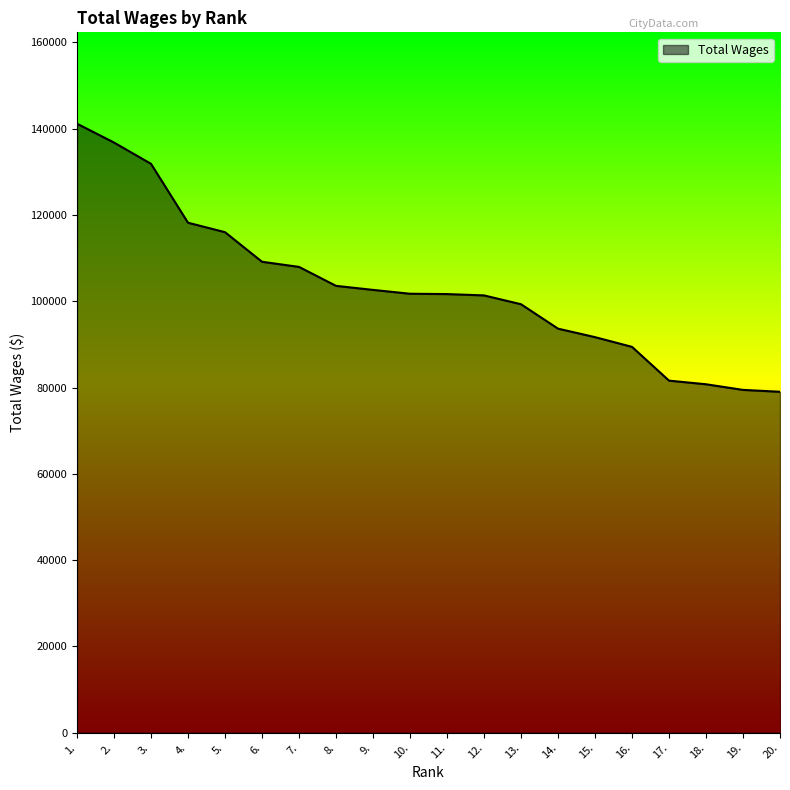

Is it true that the value at 8. is 163752?

False